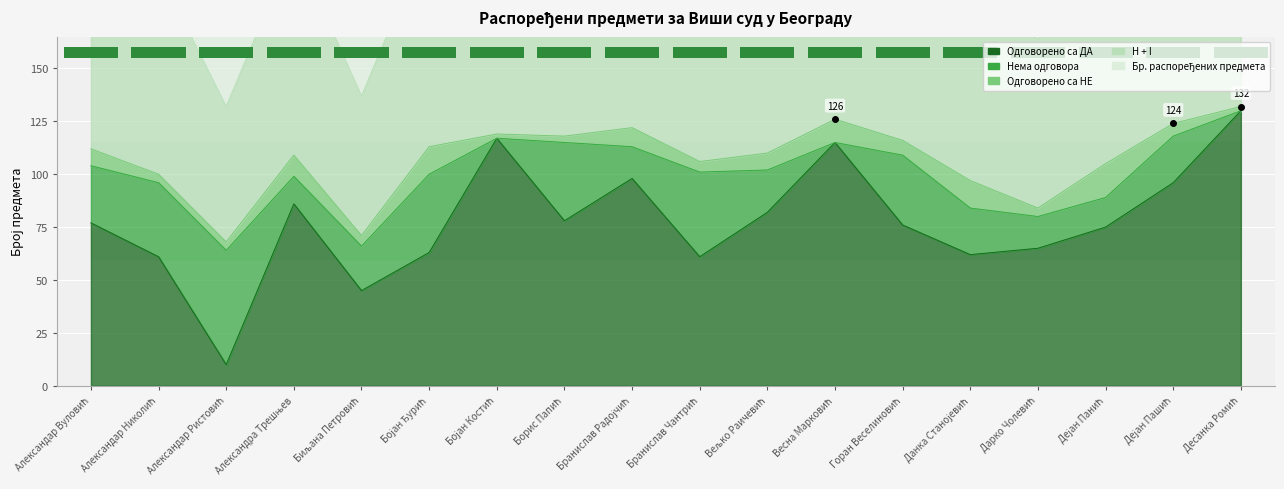

At which category is the sum across all series the highest?

Десанка Ромић